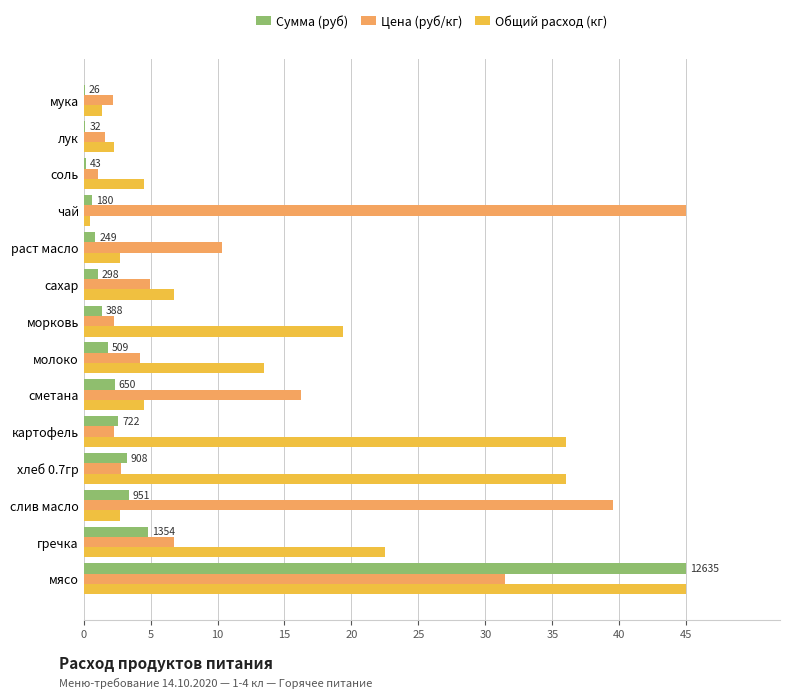

Is the value of Цена (руб/кг) at лук greater than the value of Сумма (руб) at хлеб 0.7гр?

No